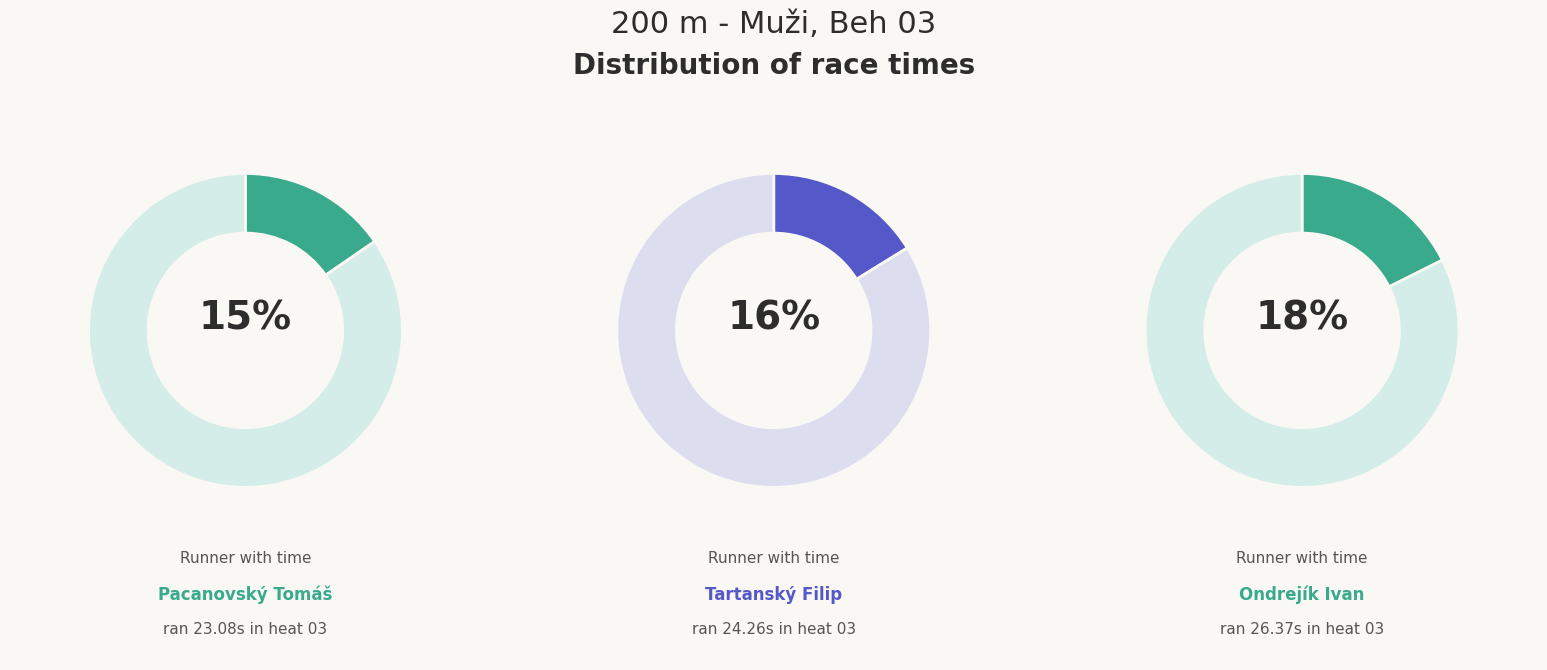

Does Ondrejík Ivan account for over 50% of the chart?

No